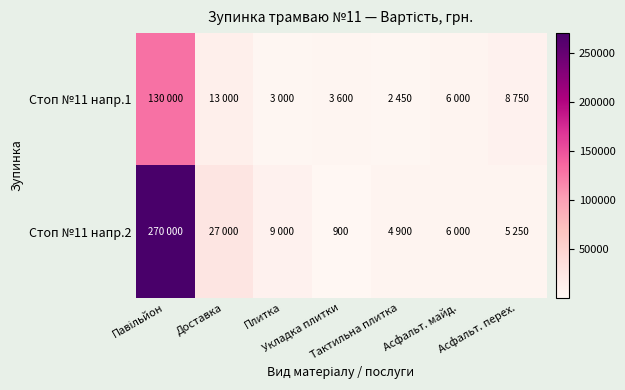

What is the sum of the Стоп №11 напр.2 values at Тактильна плитка and Асфальт. перех.?

10150